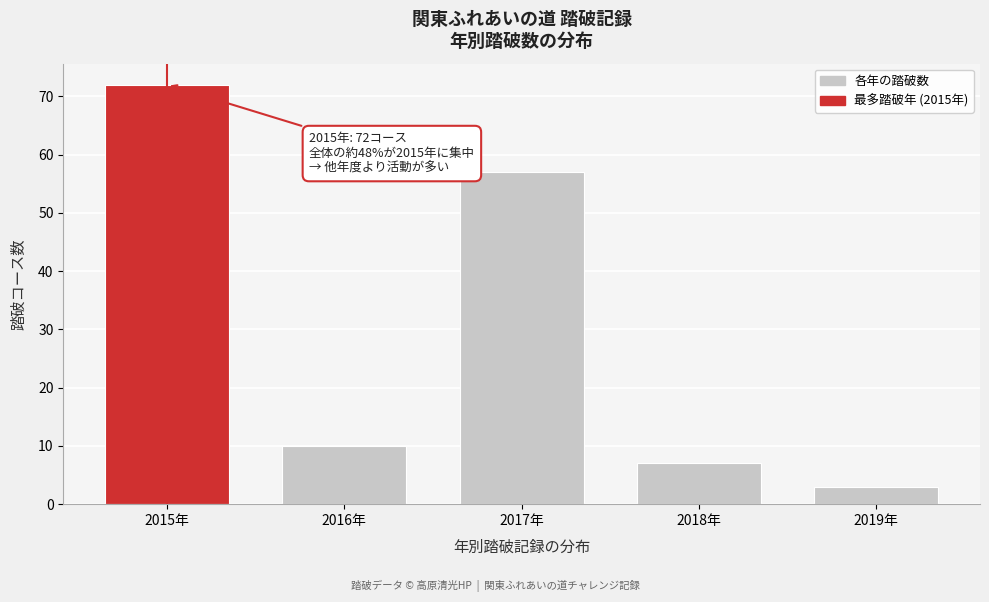

Reading left to right, list all the values displayed in this chart.

72	10	57	7	3